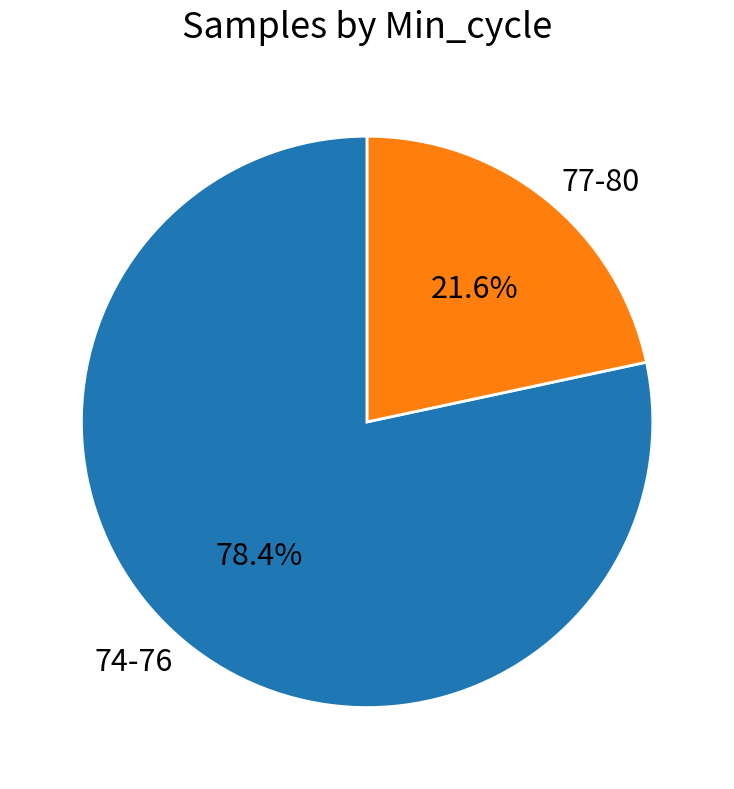

How many slices are in this pie chart?

2